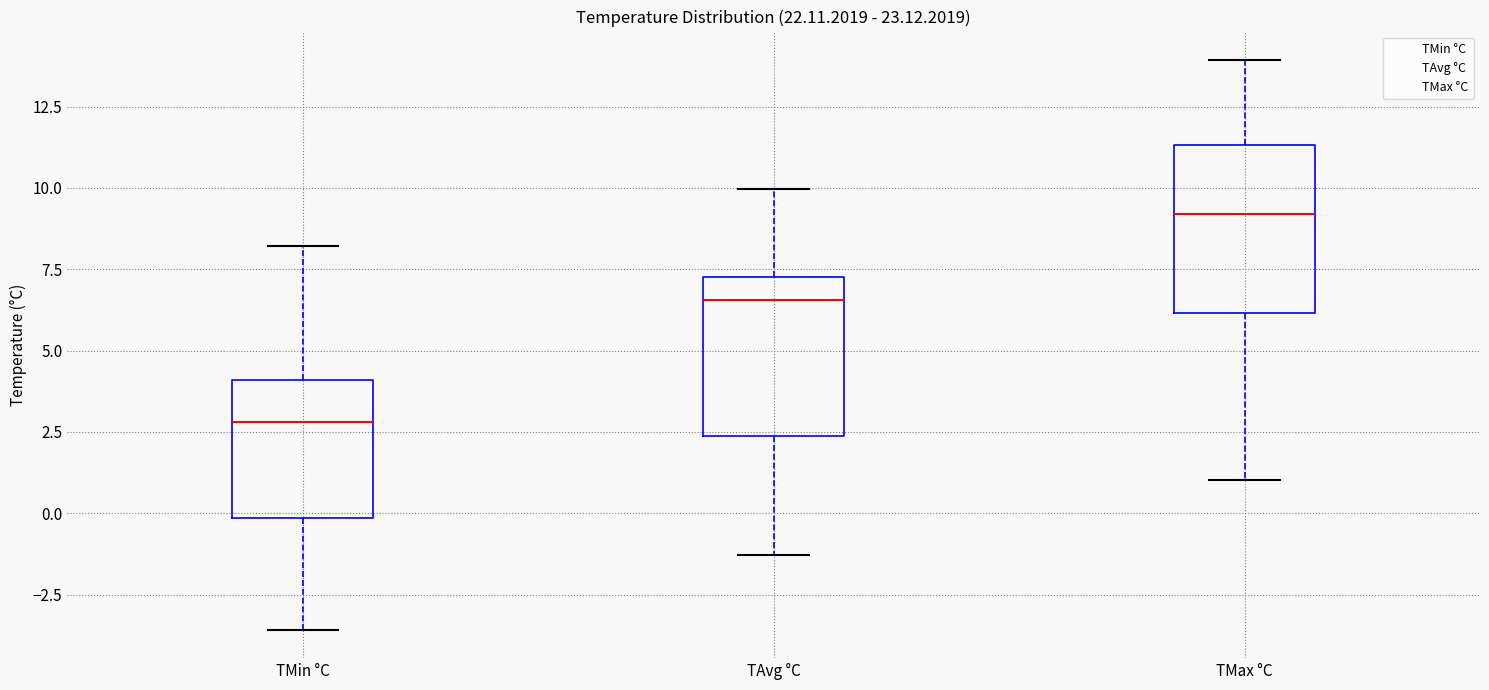

Reading left to right, transcribe this box plot: for each box, give where its median line is, the range the box spans, and where its two whiskers end, as read against the y-axis. The values are not printed on the chart, so give them approximately, as read against the axis.

TMin °C: median 3.0, box 0.0 to 4.0, whiskers -3.5 to 8.0
TAvg °C: median 6.5, box 2.5 to 7.5, whiskers -1.5 to 10.0
TMax °C: median 9.0, box 6.0 to 11.5, whiskers 1.0 to 14.0